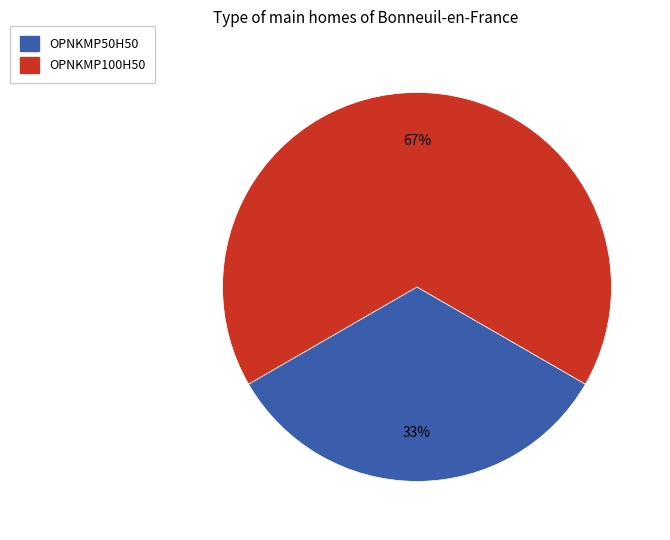

The OPNKMP50H50 slice represents 43% of the pie. True or false?

False